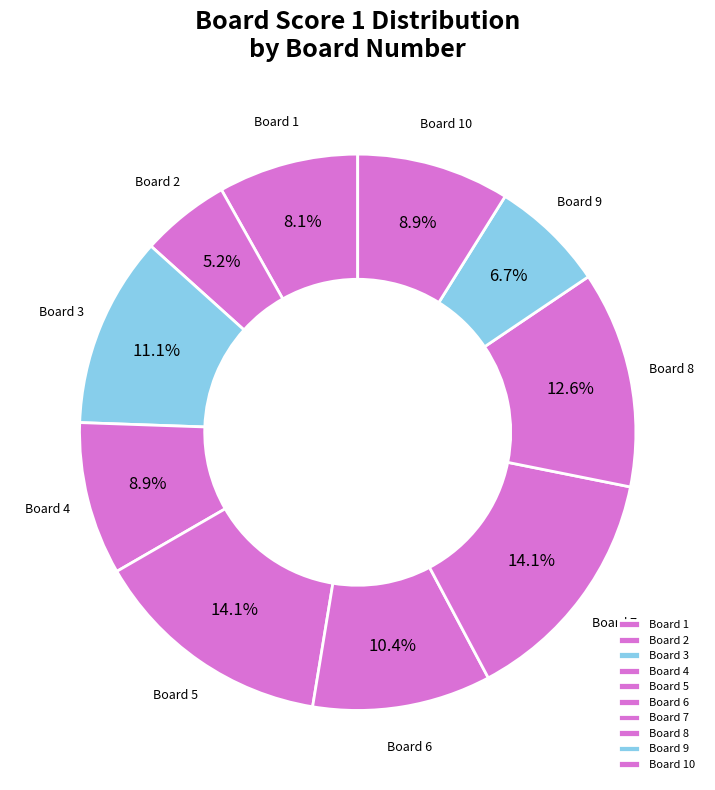

Which category has the smallest portion of the pie?

Board 2